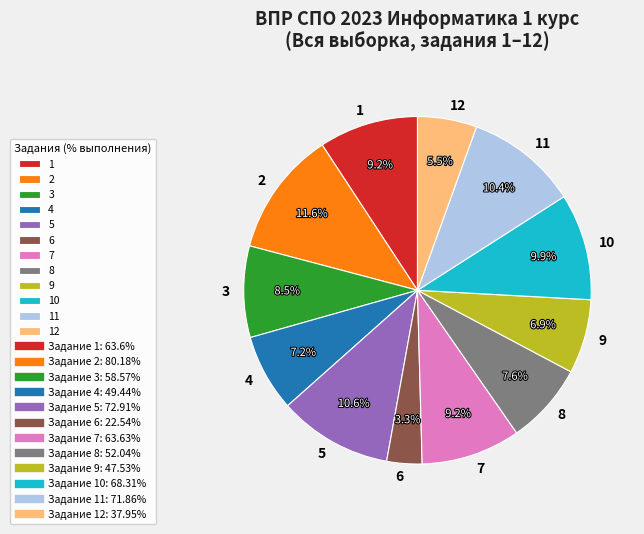

Does any single category account for the majority?

No